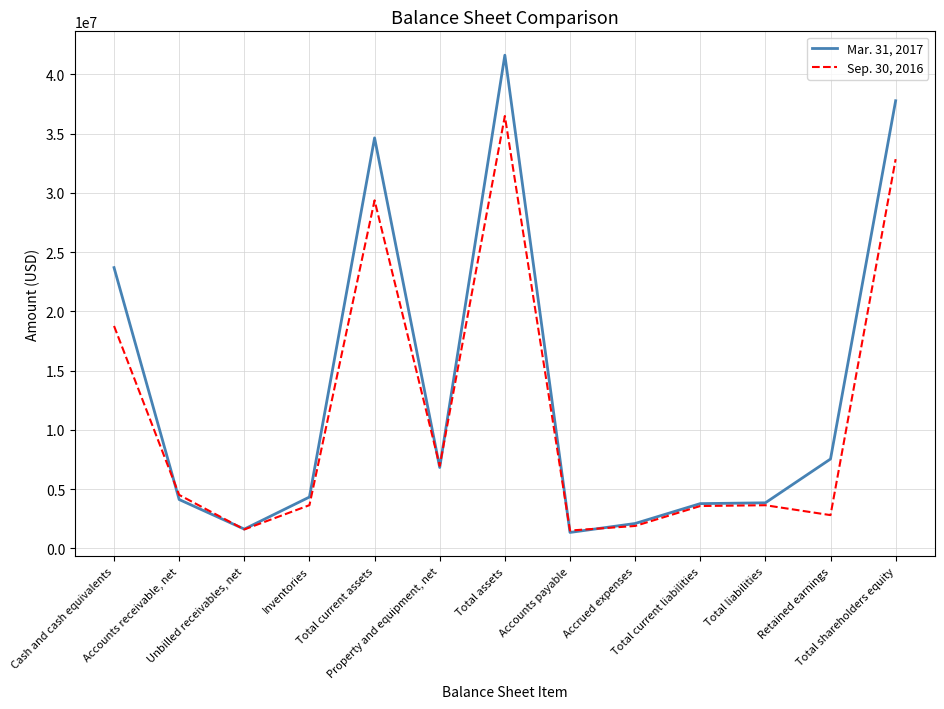

The value of Sep. 30, 2016 at Cash and cash equivalents is 30304856. True or false?

False